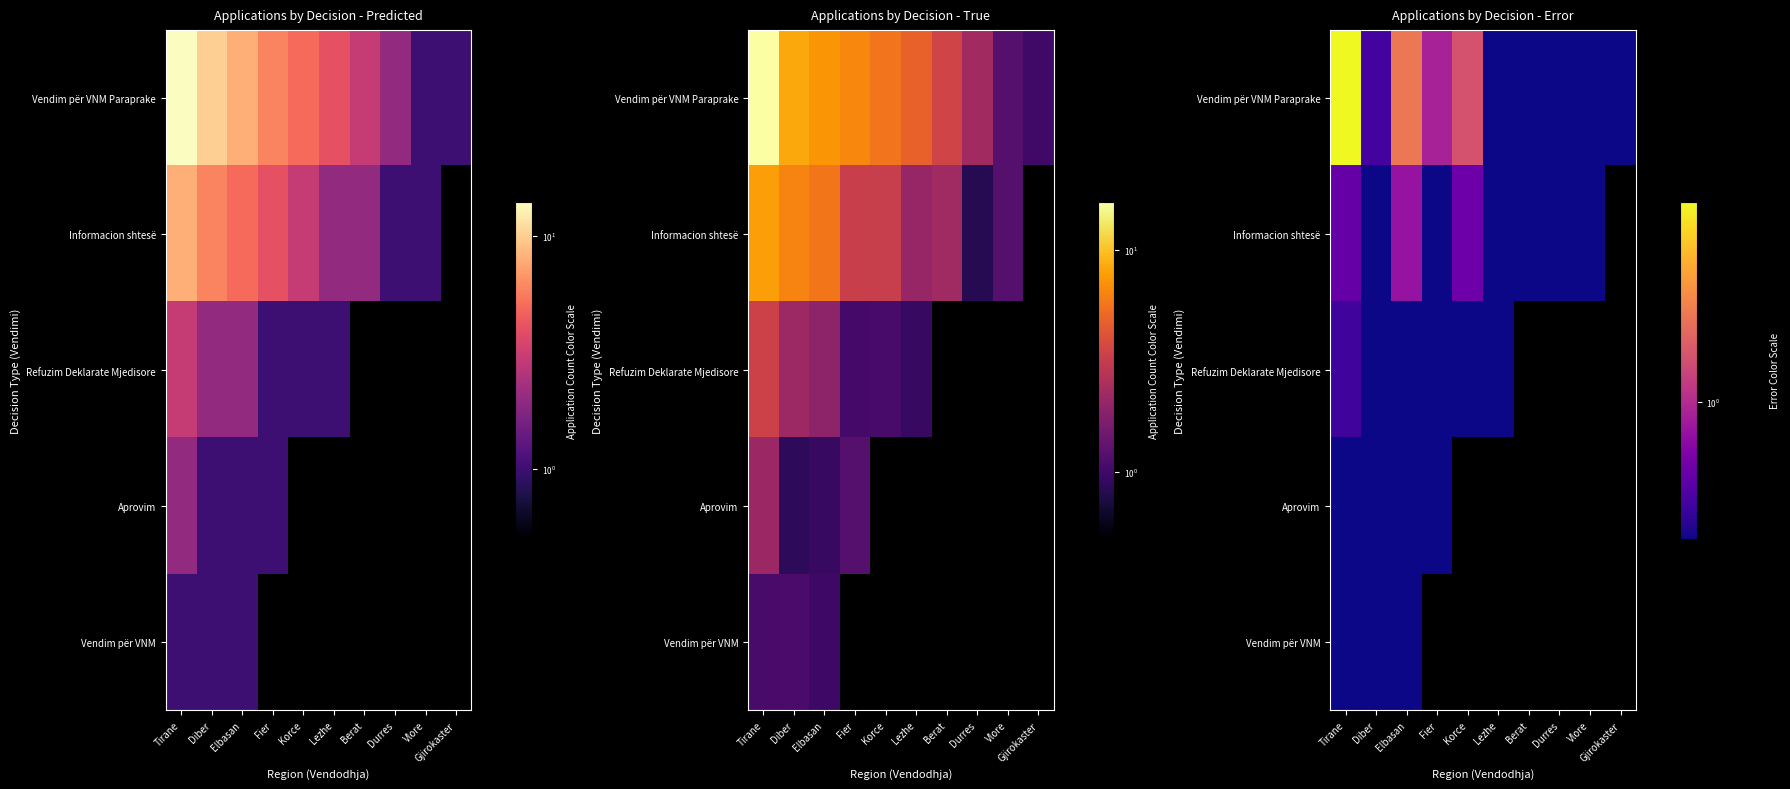

Which has a higher value, Berat or Korce?

Korce